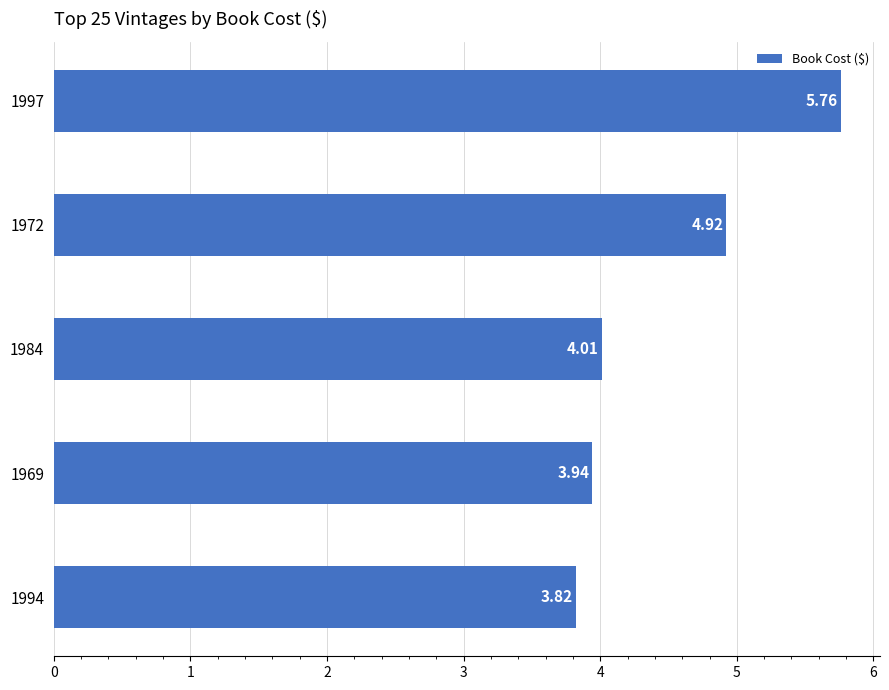

Are the bars grouped side by side (vs. stacked)?

No